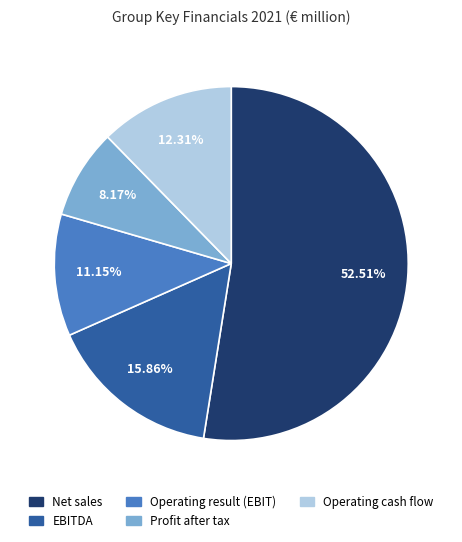

Is there any slice that represents more than half of the pie?

Yes